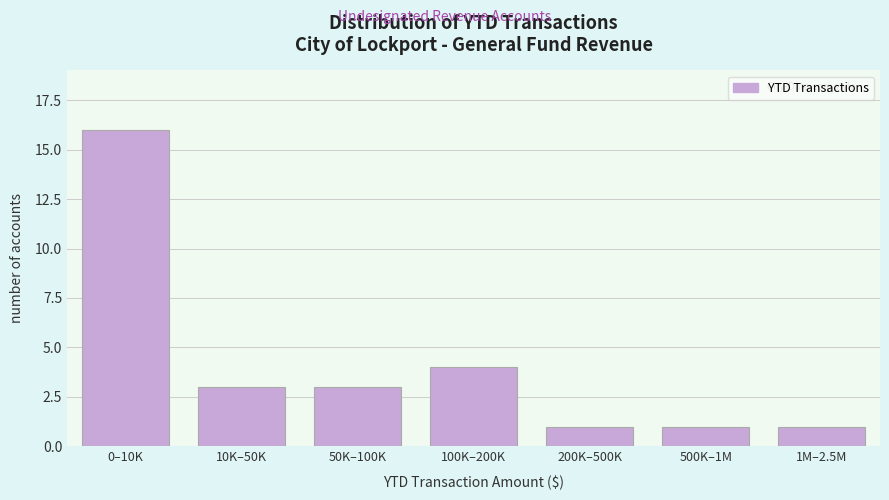

Reading left to right, list all the values displayed in this chart.

0–10K=16	10K–50K=3	50K–100K=3	100K–200K=4	200K–500K=1	500K–1M=1	1M–2.5M=1